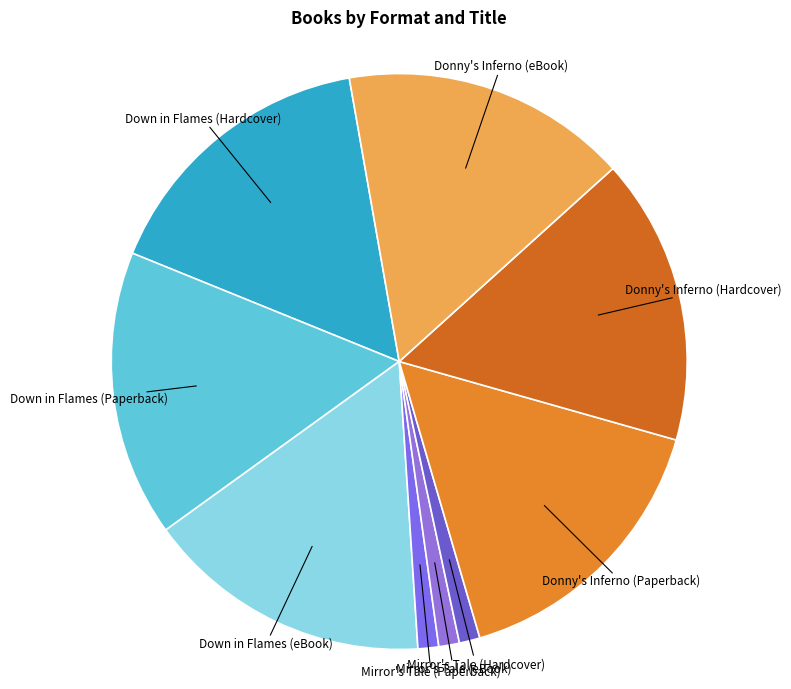

Is Donny's Inferno (Hardcover) the majority of the pie?

No